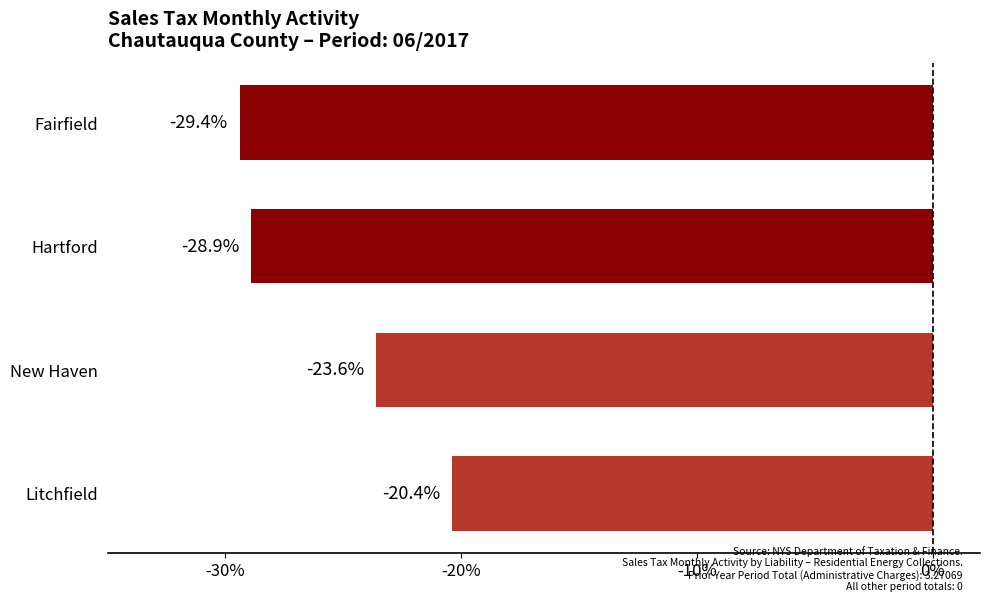

Count the number of categories in the chart.

4